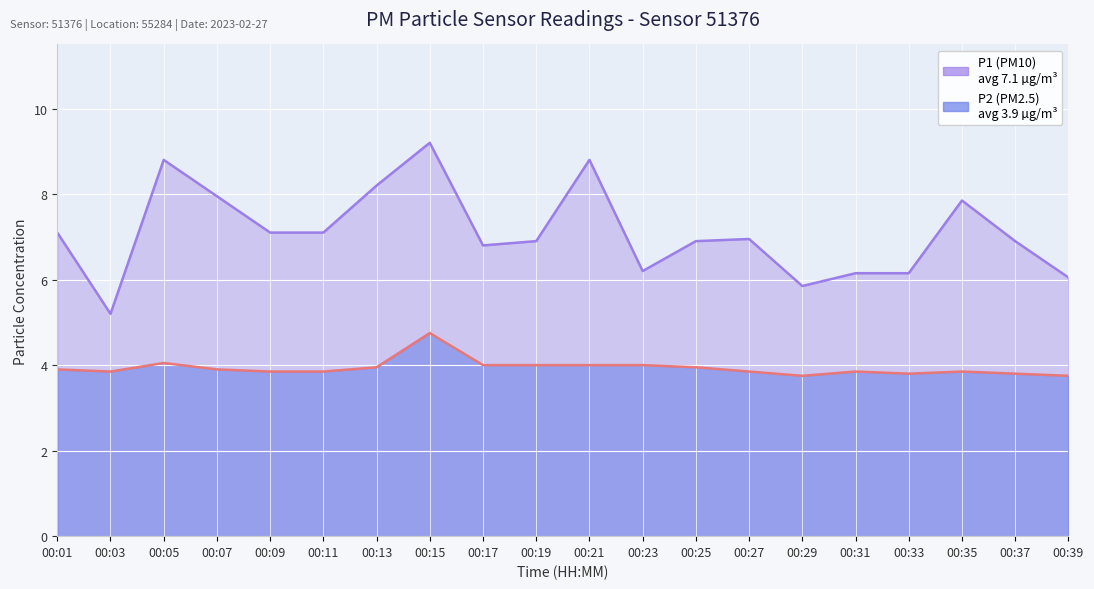

In P1, how many points are lower than both neighbors (excluding endpoints)?

4